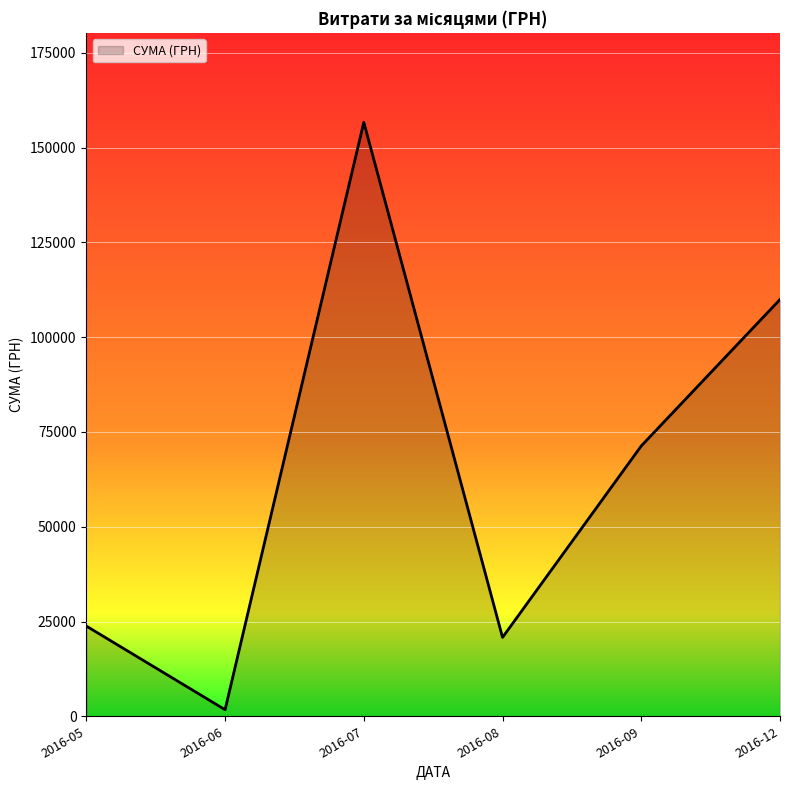

At which label is the value closest to 79217?

2016-09